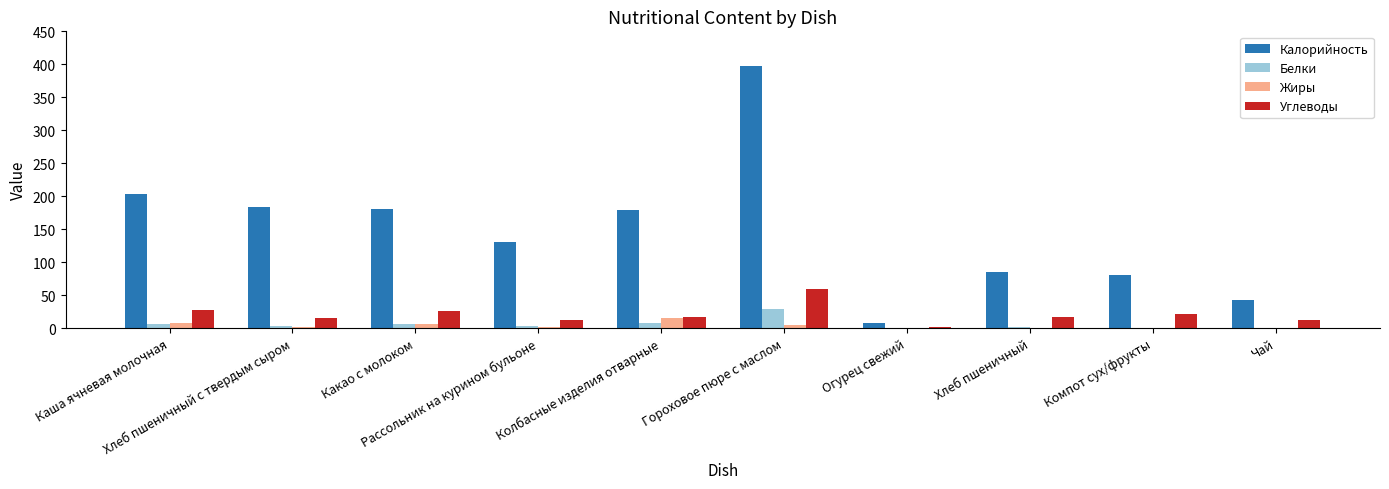

The value of Белки at Чай is 0.0. True or false?

True